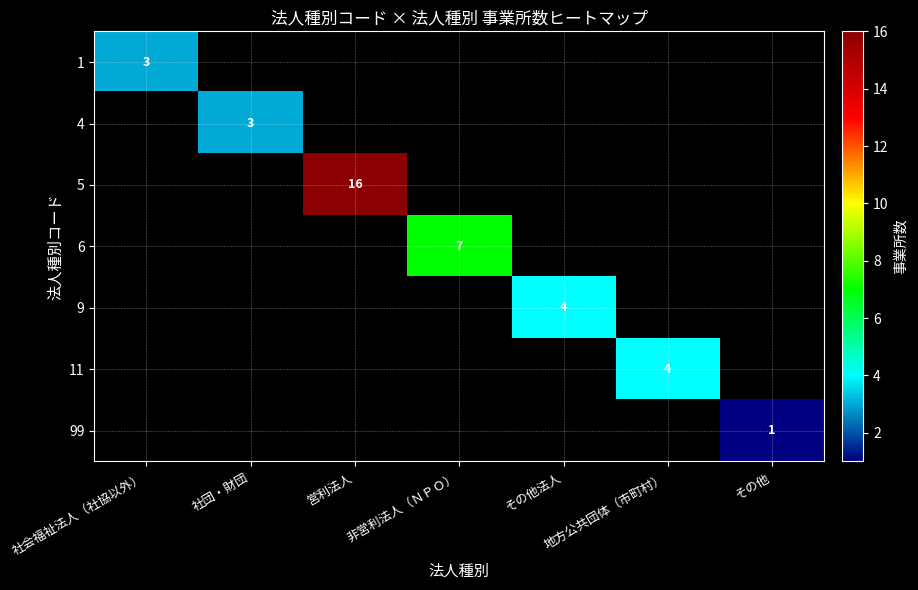

The 4 series shows 3 at 社団・財団. True or false?

True